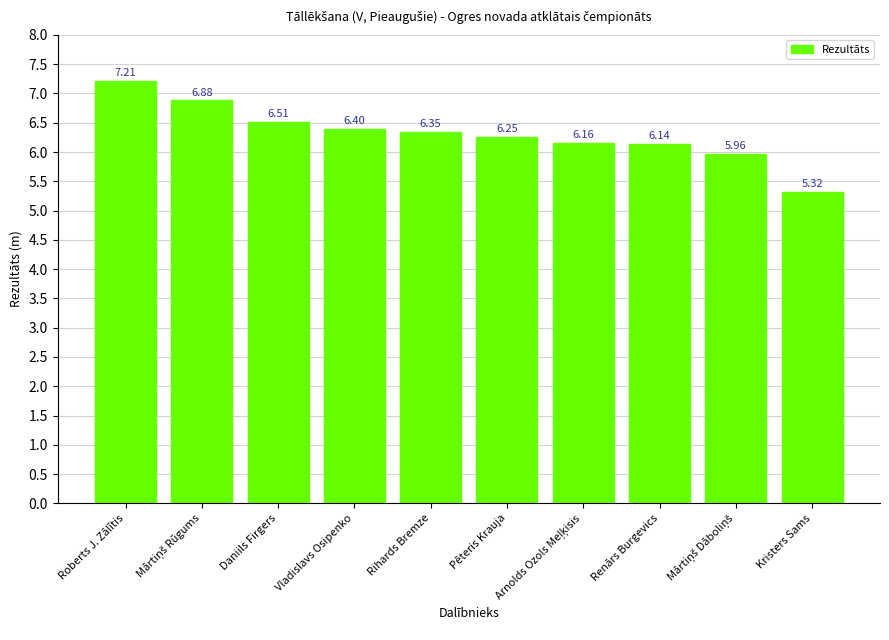

How many values exceed 6?

8